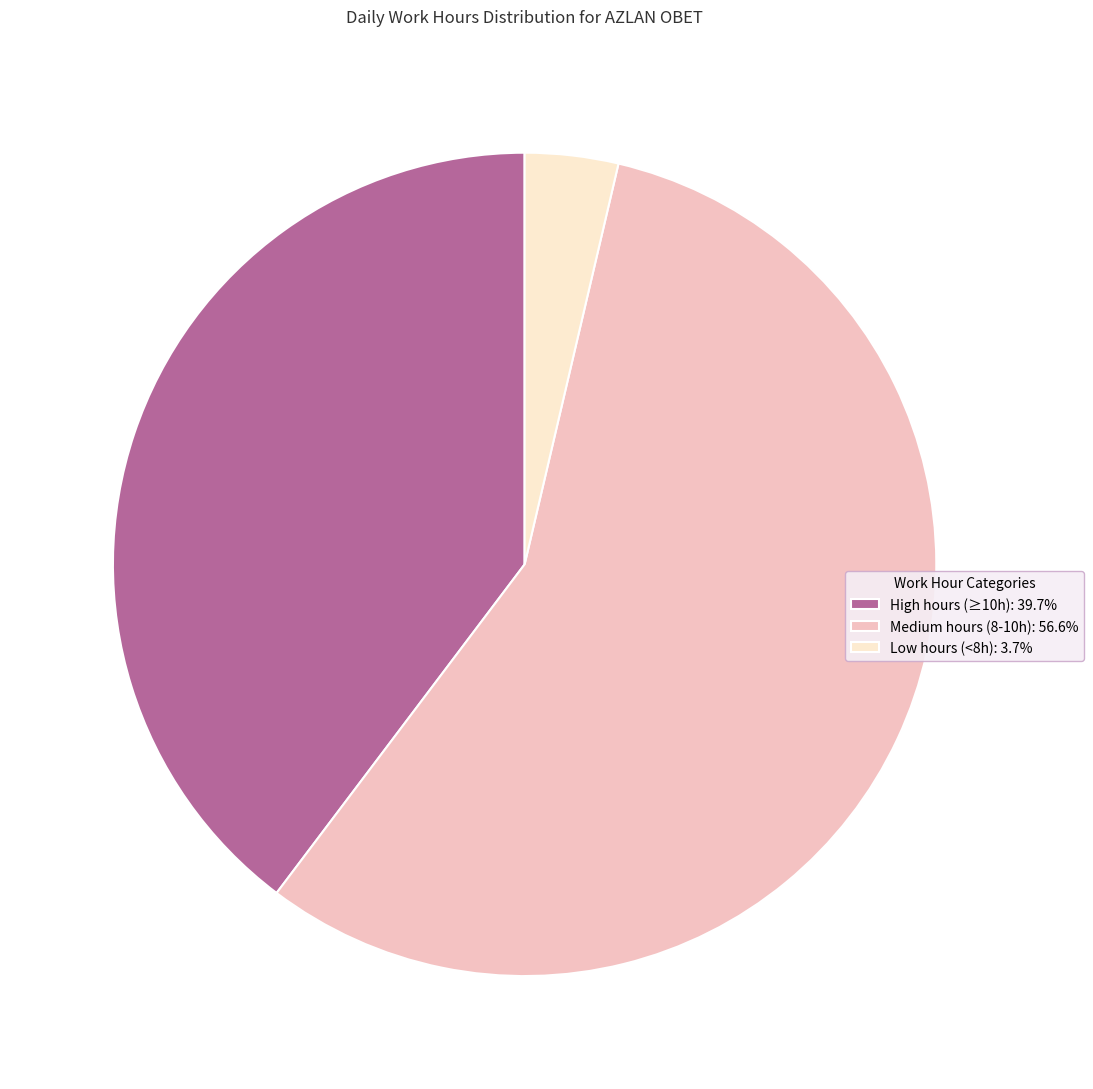

Combined, do Low hours (<8h): 3.7% and High hours (≥10h): 39.7% account for over 50%?

No